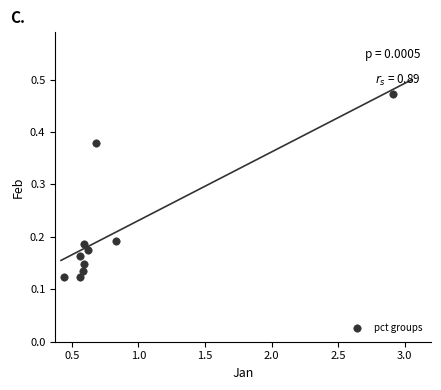

What is the range of X values (max minus min)?

2.5